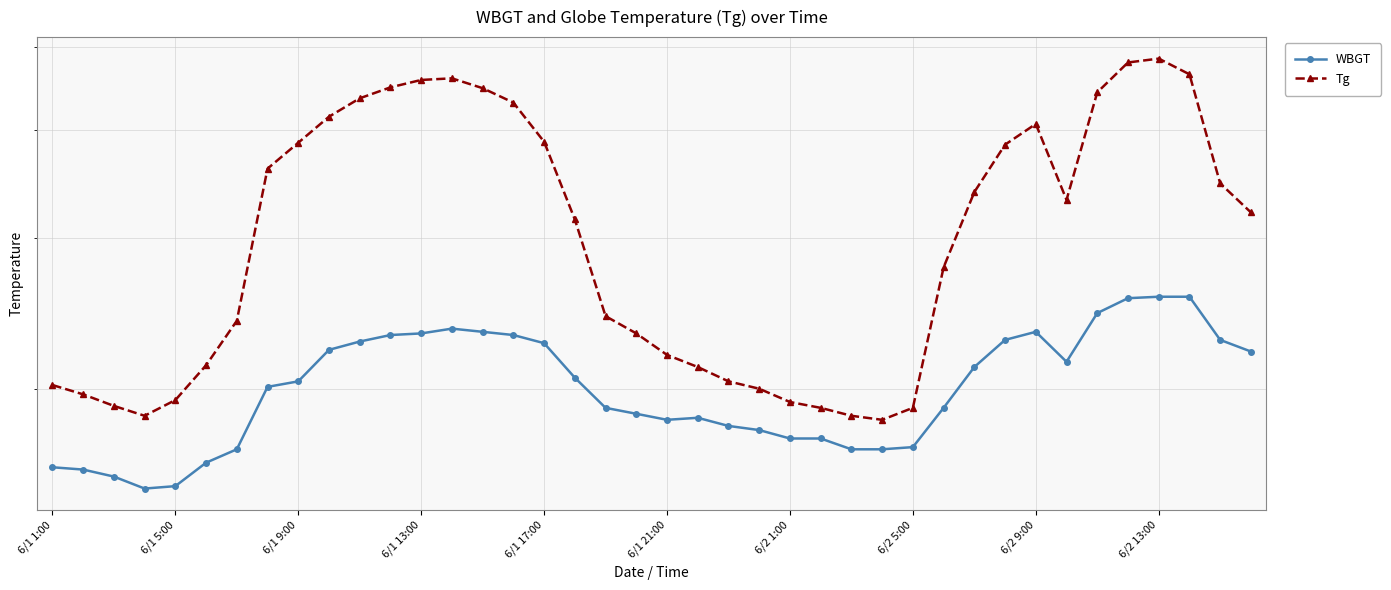

Between 6/1 1:00 and 6/1 17:00, which series saw the biggest shift?

Tg